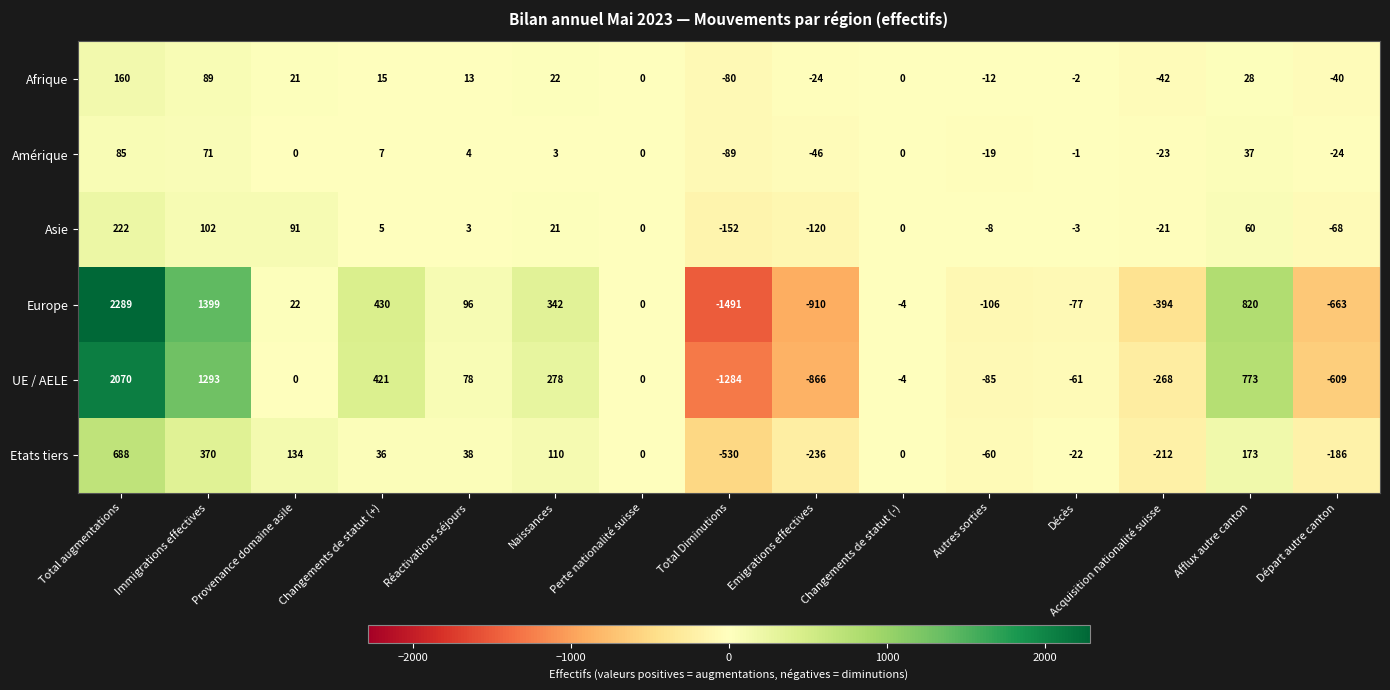

Which series has the largest range (max minus min)?

Europe